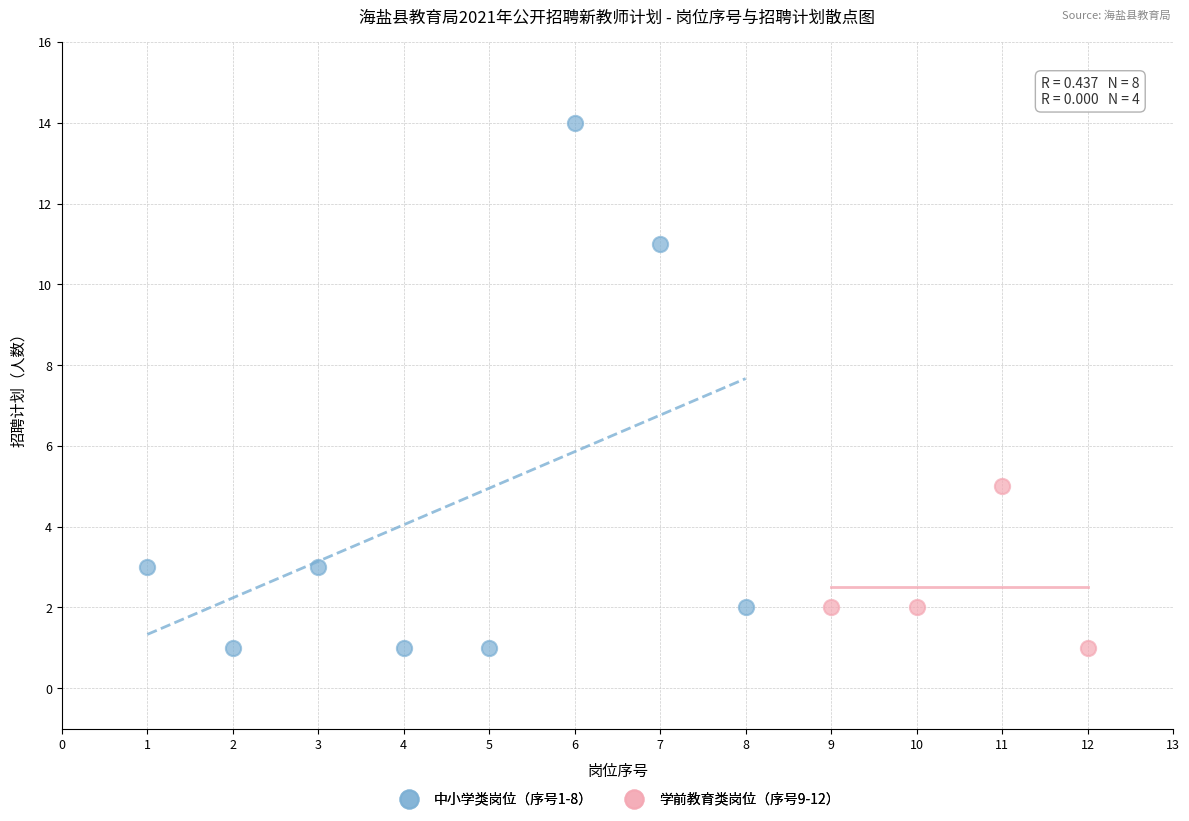

What are all the series names shown in the legend?

中小学类岗位（序号1-8）, 学前教育类岗位（序号9-12）